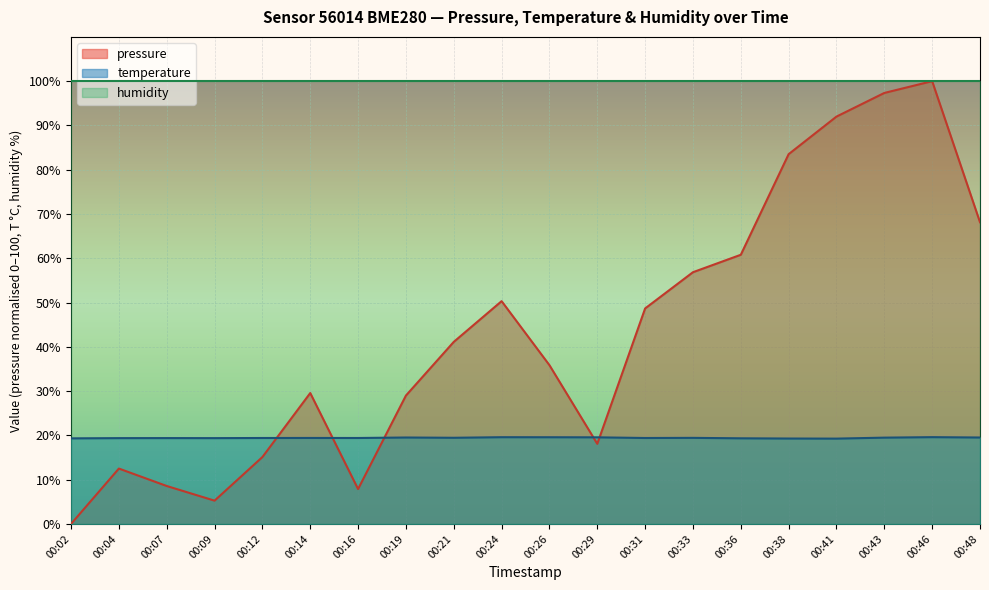

Reading right to left, extract all data points from this chart.

pressure: 68.1	100.0	97.3	92.0	83.5	60.8	56.9	48.7	18.1	35.9	50.3	41.1	29.0	7.9	29.6	15.1	5.3	8.6	12.5	0.0
temperature: 19.5	19.6	19.5	19.3	19.3	19.3	19.4	19.4	19.6	19.6	19.6	19.5	19.5	19.4	19.4	19.4	19.4	19.4	19.4	19.3